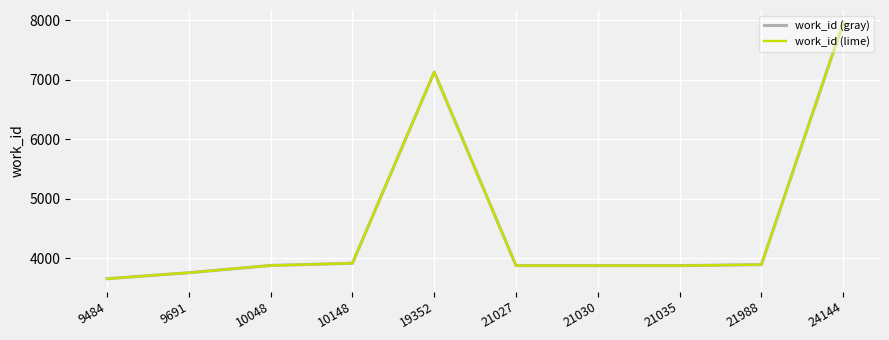

Which series has the largest total across all categories?

work_id (gray)